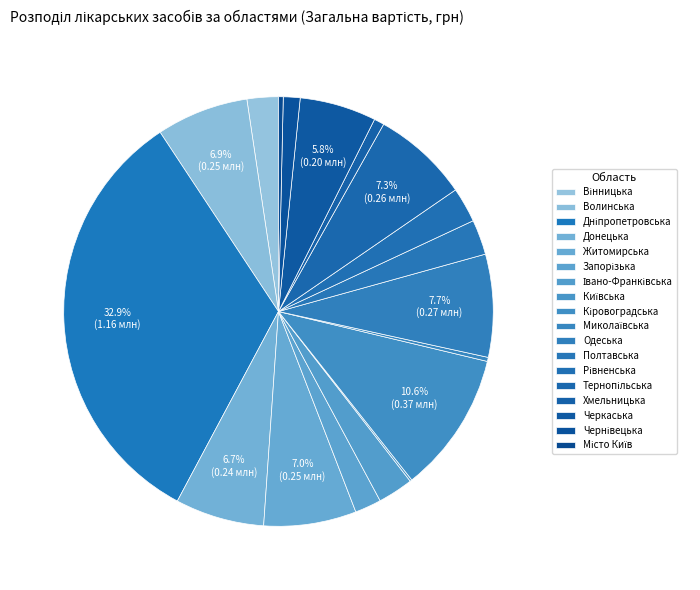

Is it true that Івано-Франківська is 3% of the pie?

True